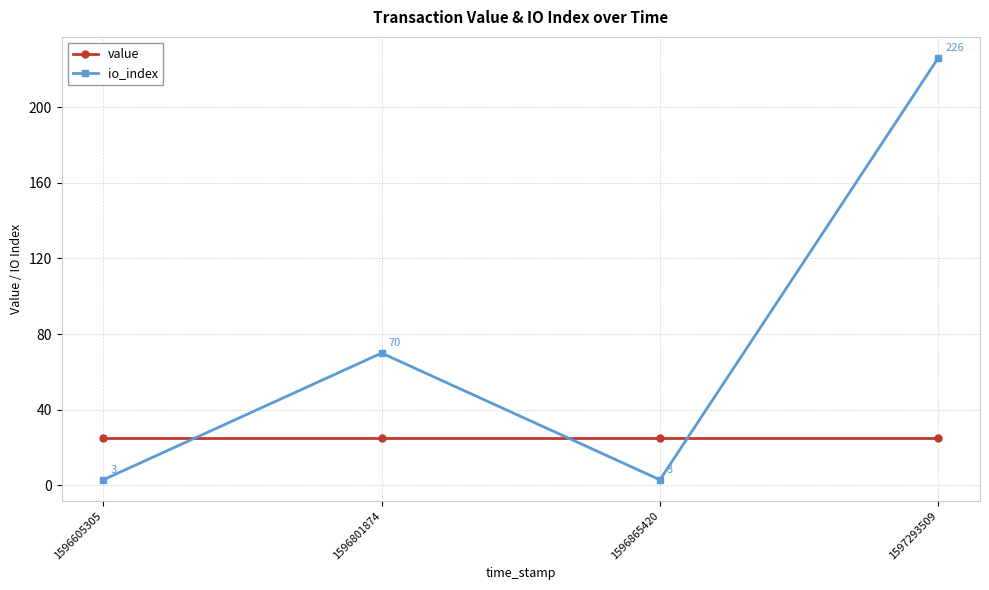

At 1596865420, list the series in order from smallest to largest.

io_index, value